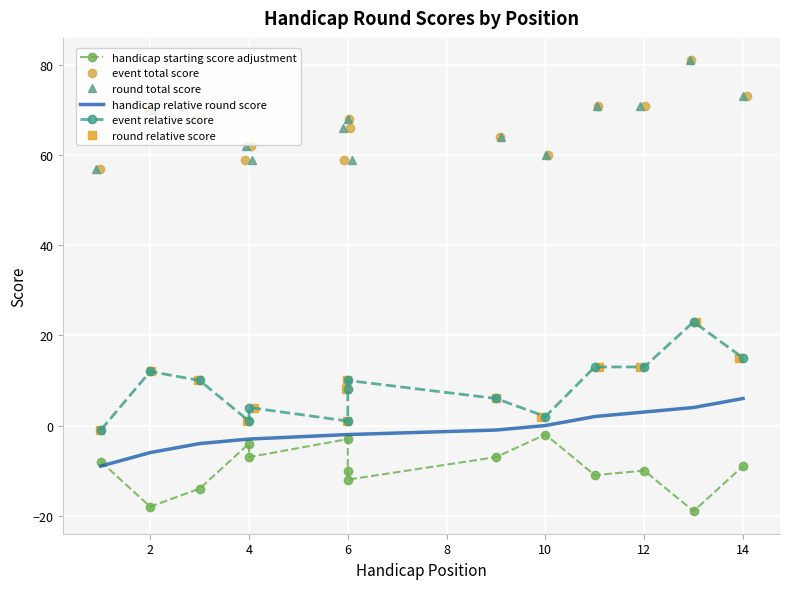

List the series in order of their peak value, highest first.

event total score, round total score, event relative score, round relative score, handicap relative round score, handicap starting score adjustment